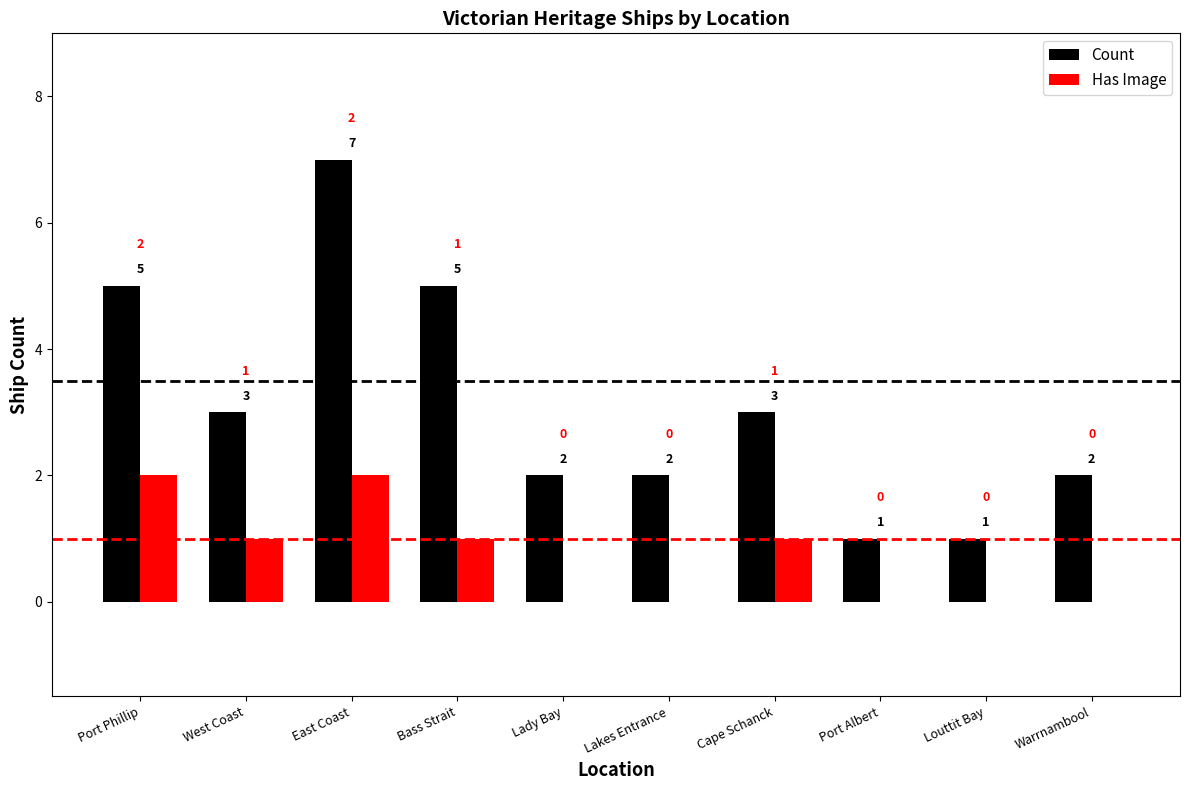

Which series has the largest range (max minus min)?

Count